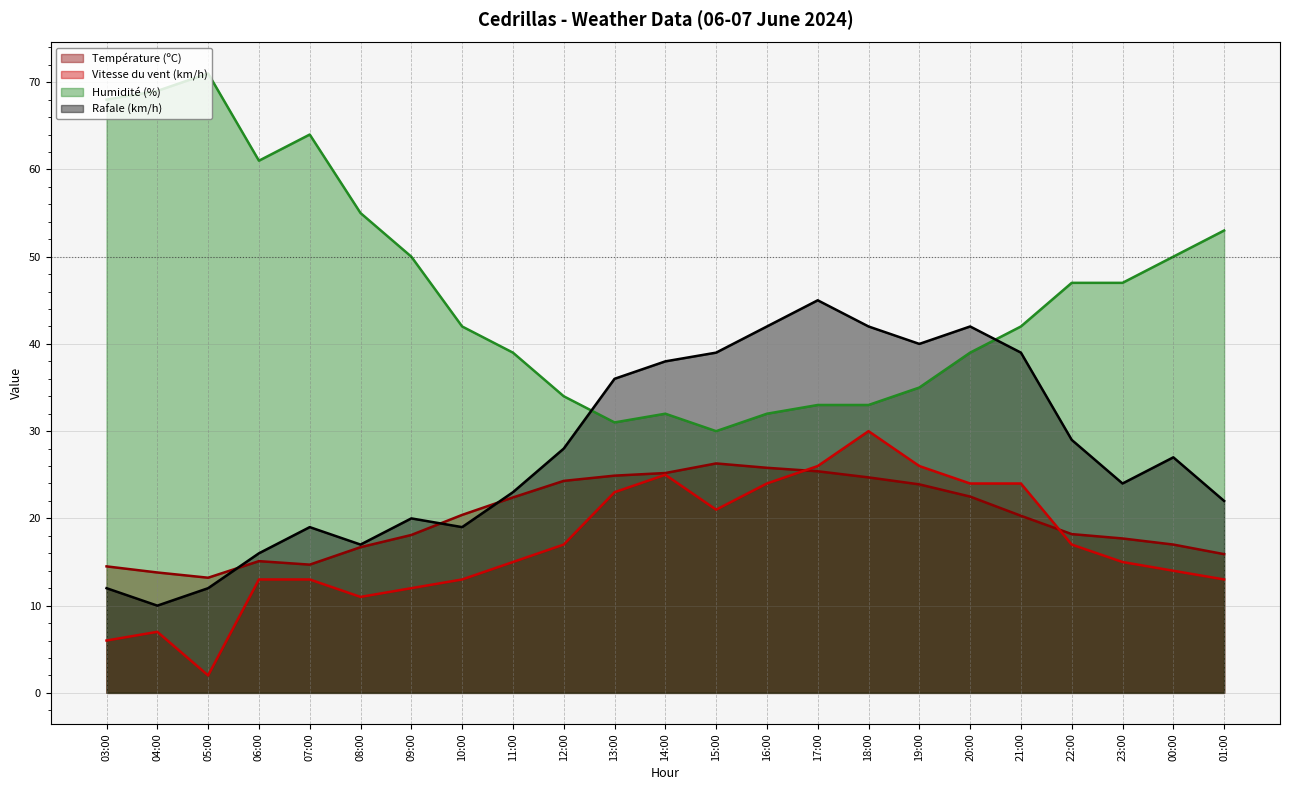

How many interior local valleys does the Rafale (km/h) series have?

5